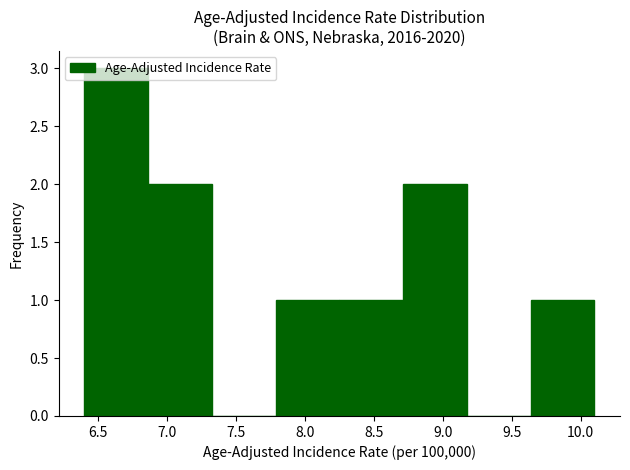

Which range on the x-axis has the tallest bar?

6.40 to 6.85